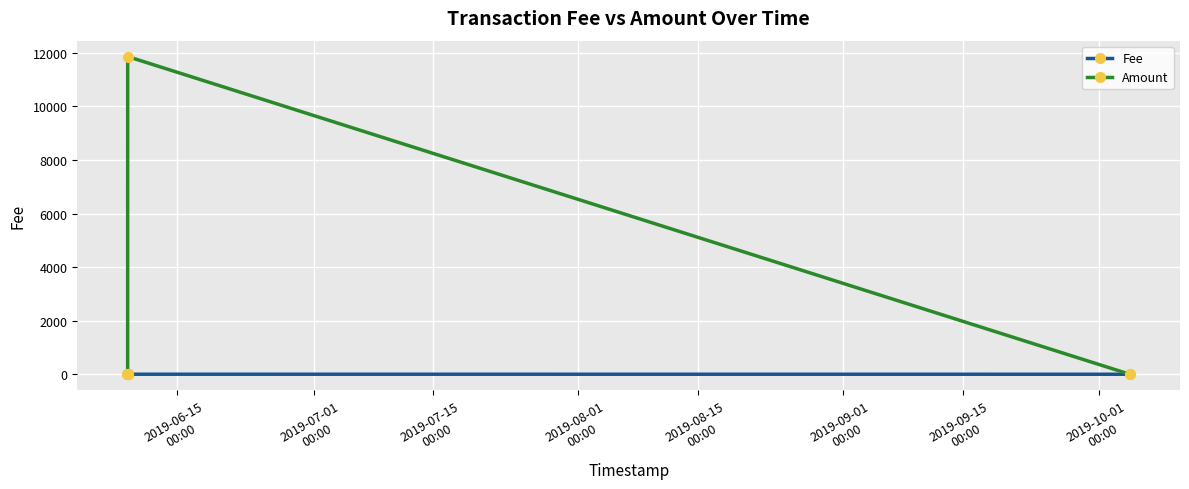

Which series ends up on top after the final intersection of Amount and Fee?

Fee